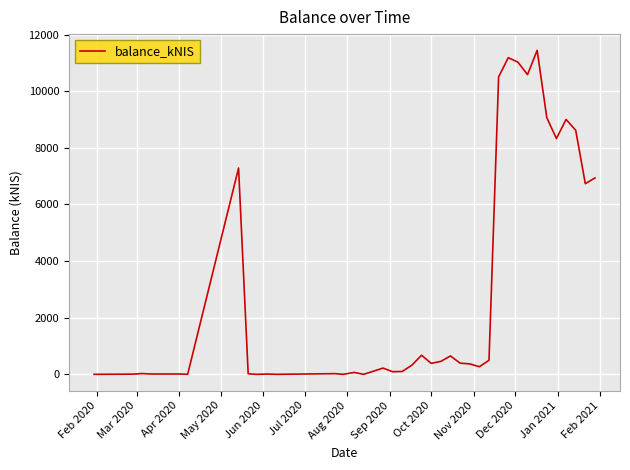

What is the difference between the second highest and minimum values?

11184.3